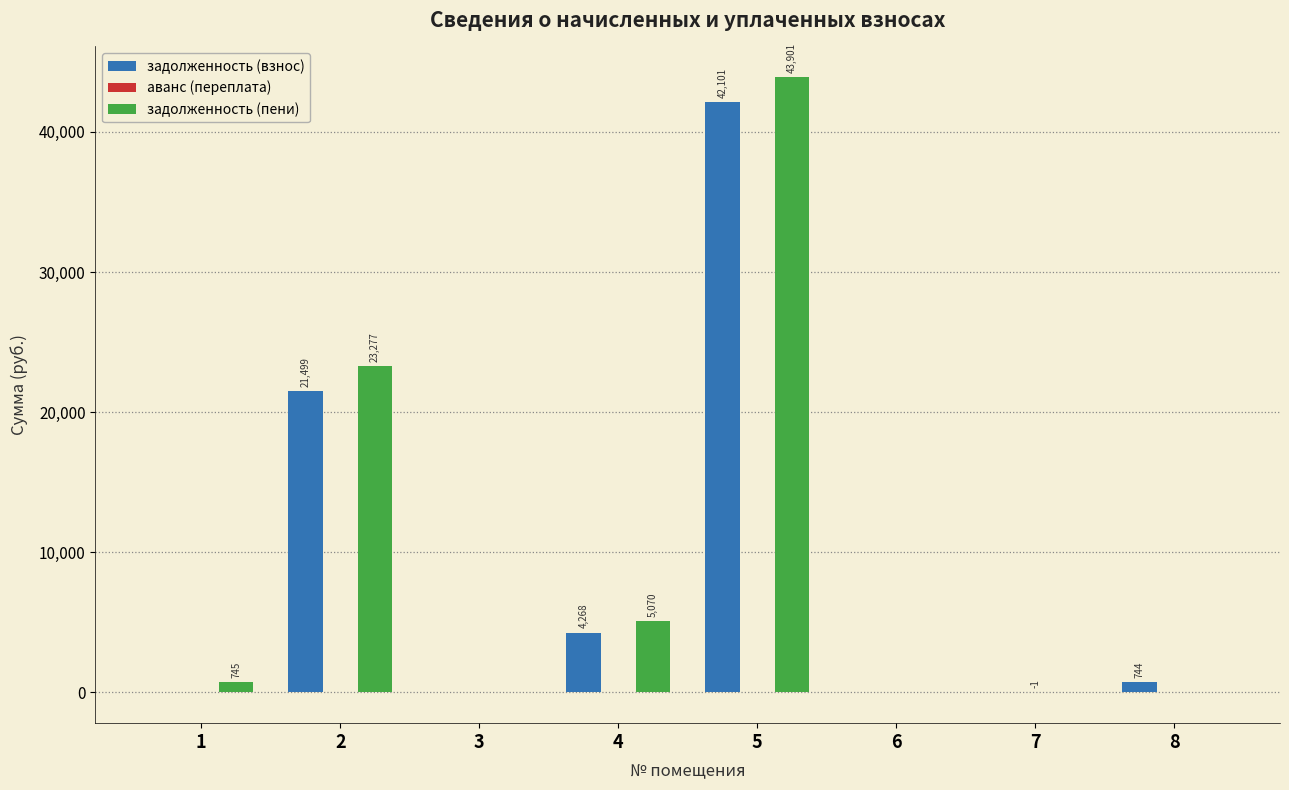

How many distinct data groups are displayed?

3